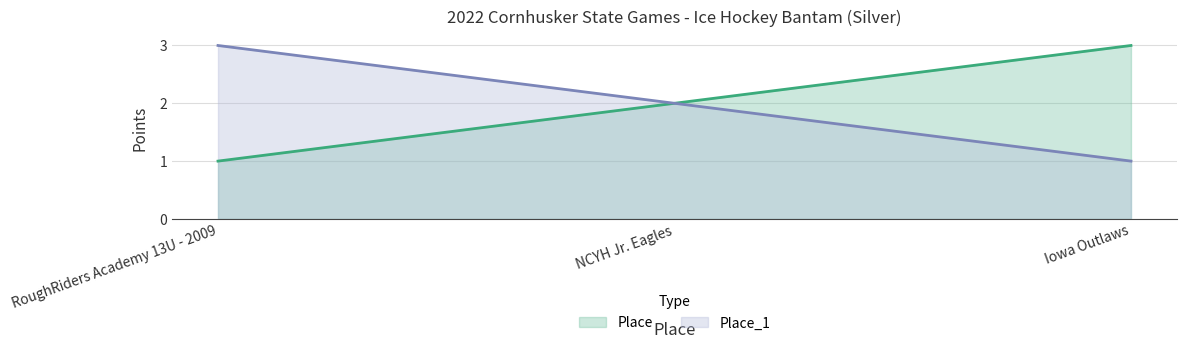

List the labels in order of Place value, smallest first.

RoughRiders Academy 13U - 2009, NCYH Jr. Eagles, Iowa Outlaws